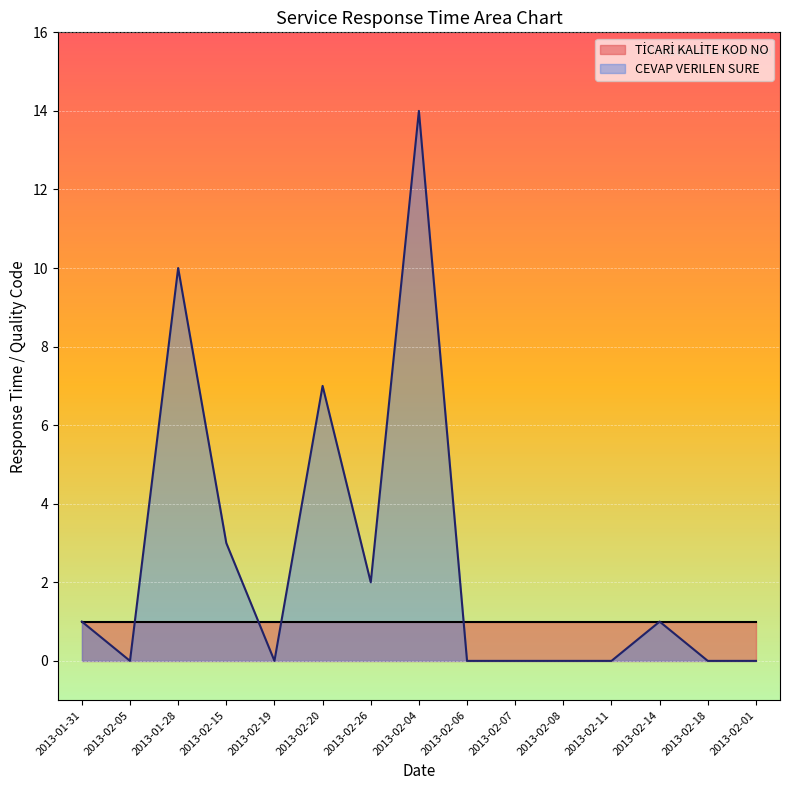

The value at 2013-02-19 is 9. True or false?

False